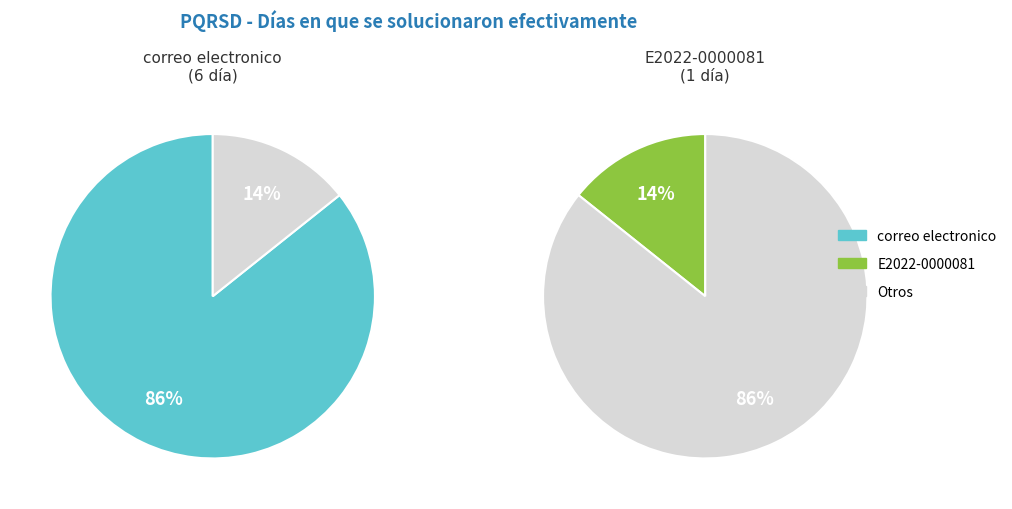

Which slice is the largest?

correo electronico